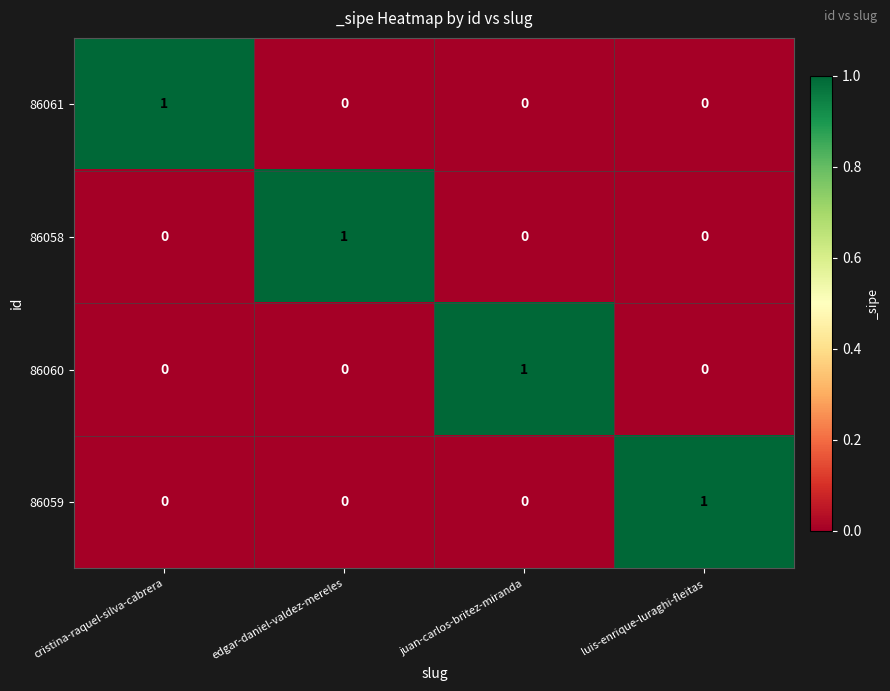

How many 86059 values are between 0 and 1?

4